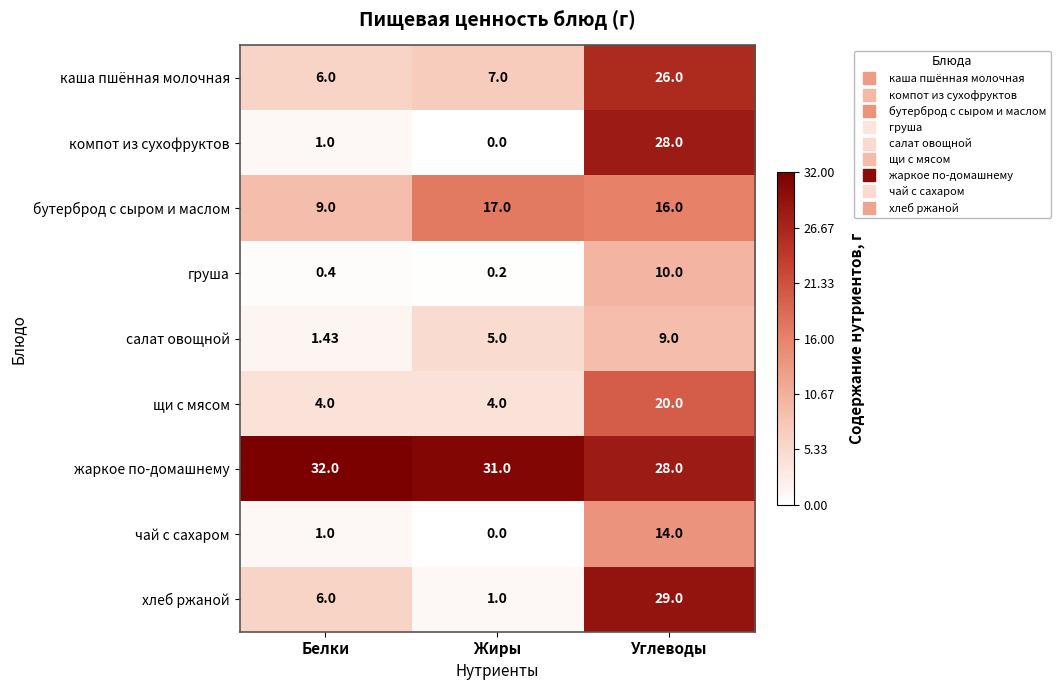

Between Белки and Углеводы, which series saw the biggest shift?

компот из сухофруктов